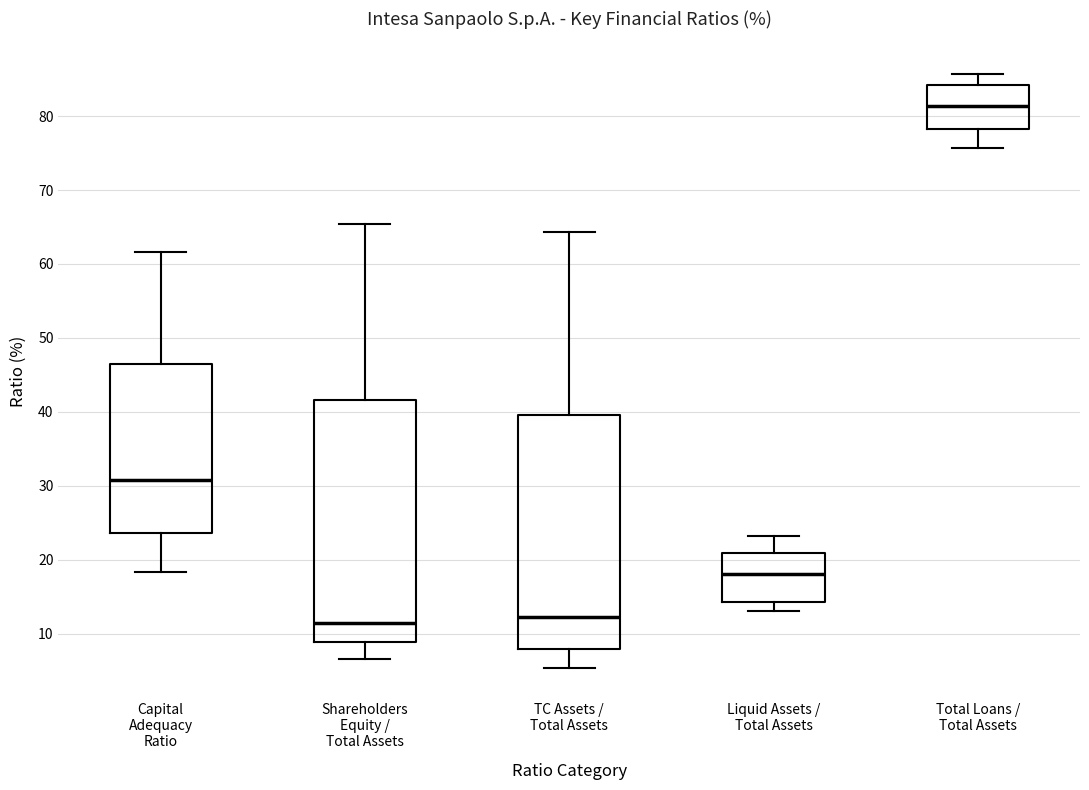

Which box is the tallest, from its lower edge to its upper edge?

Shareholders Equity / Total Assets